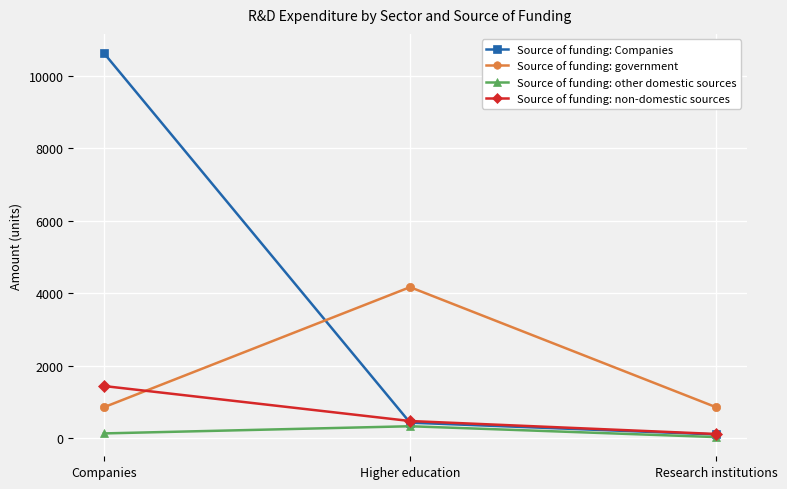

What is the minimum value shown in the chart?

26